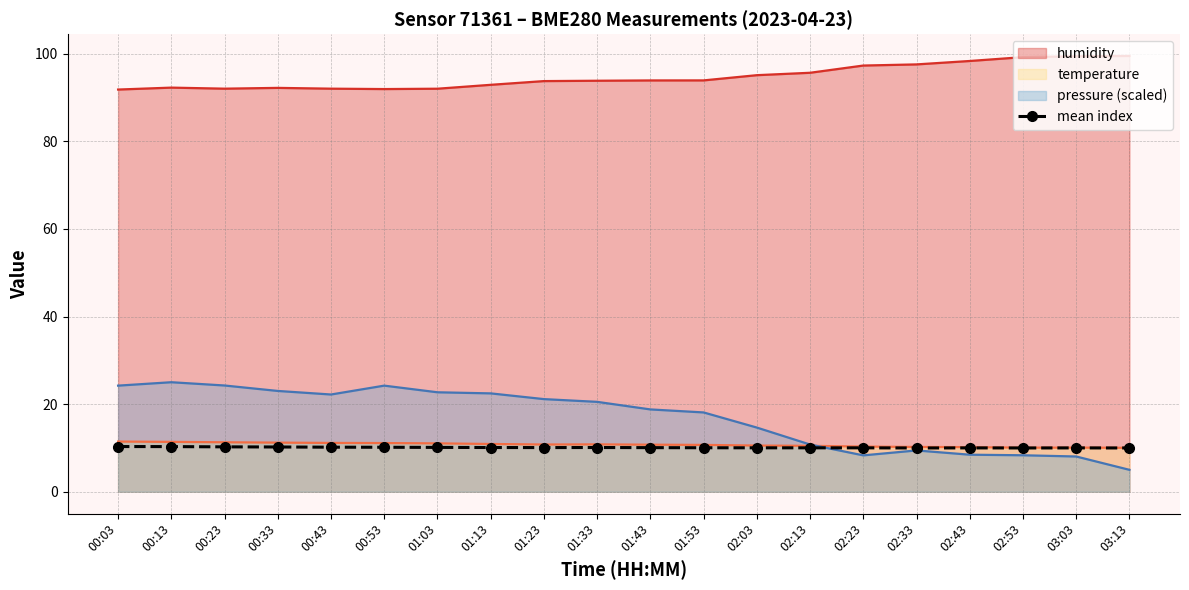

Which series has the widest spread of values?

pressure (scaled)